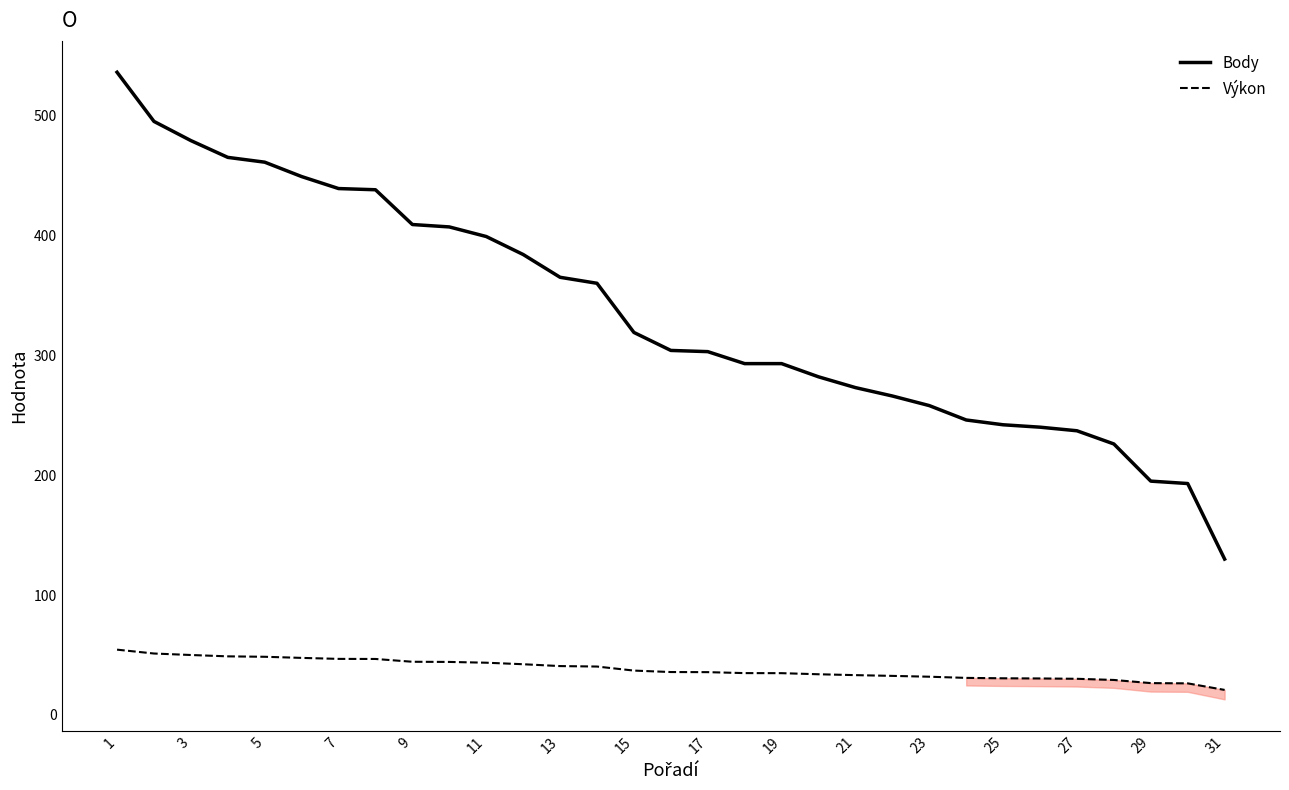

How many distinct data groups are displayed?

2